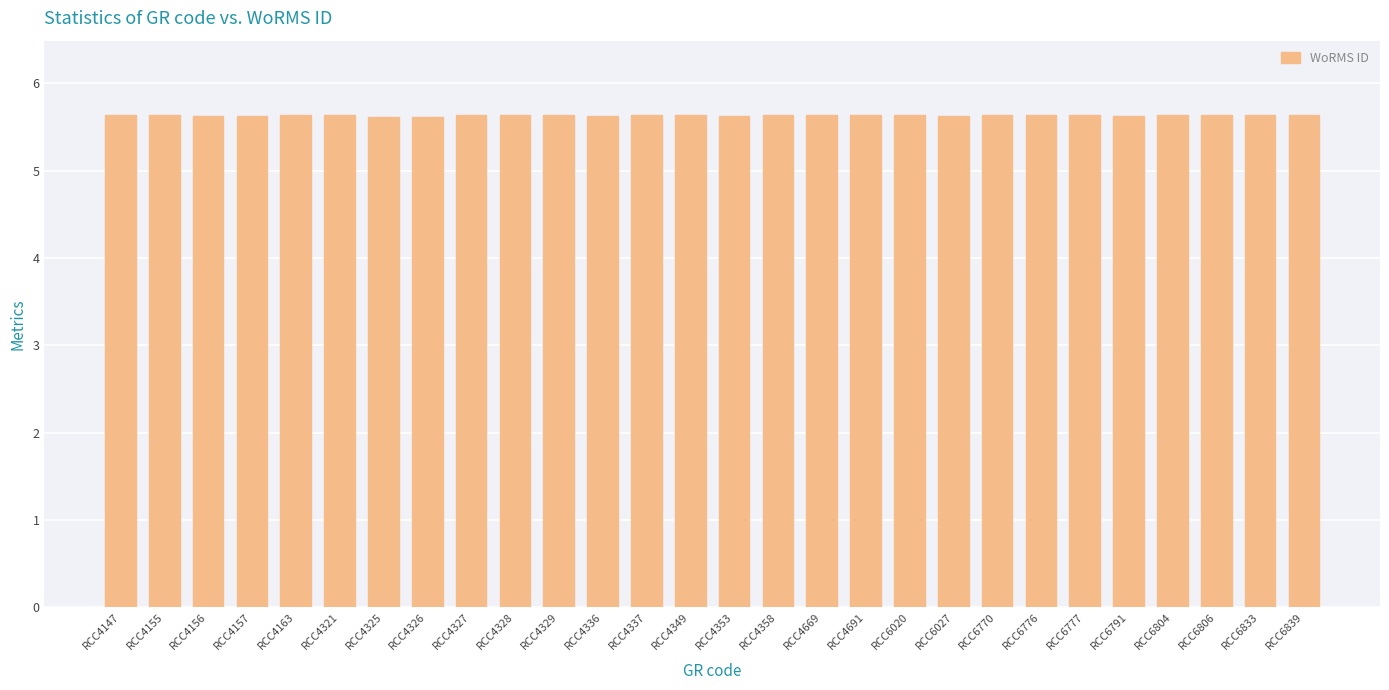

Is it true that the value at RCC4358 is 8.8?

False